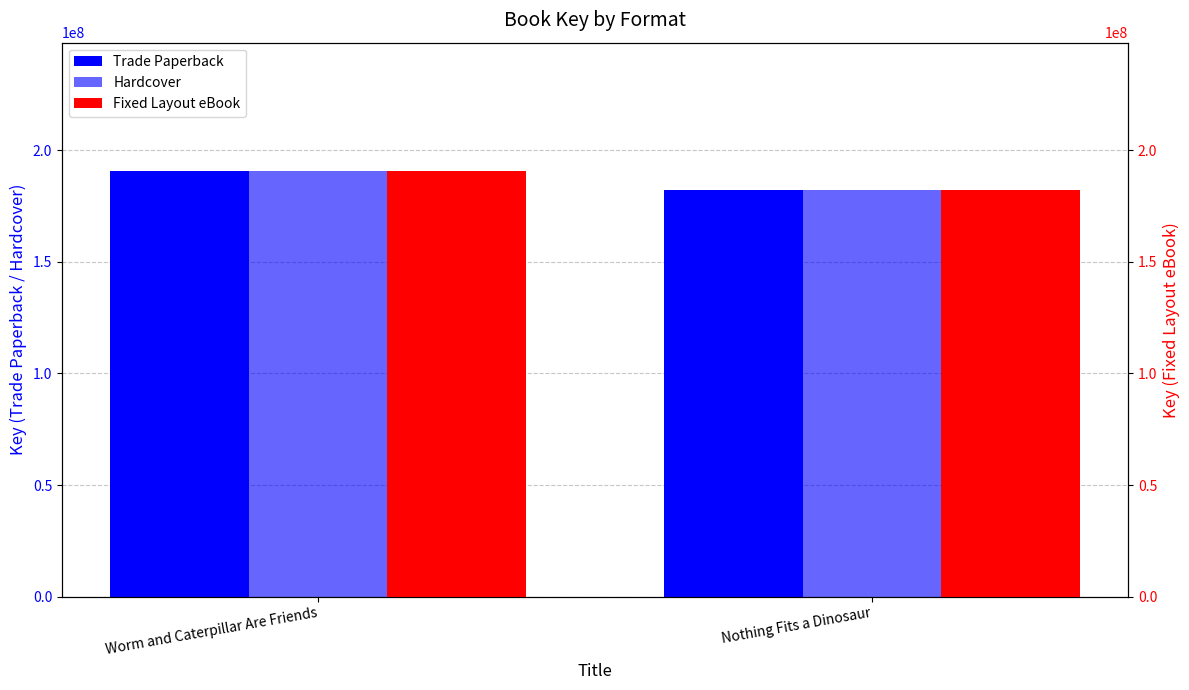

What is the total value across all series at Worm and Caterpillar Are Friends?

572797245